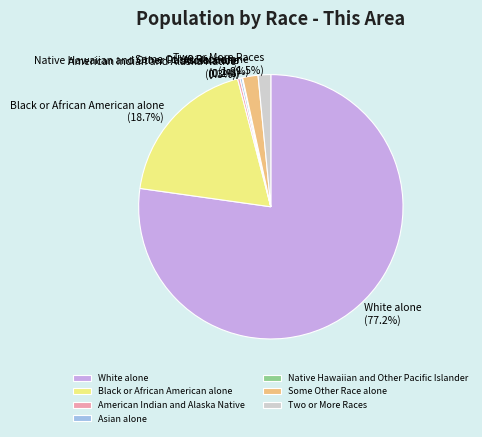

Between Two or More Races and White alone, which is larger?

White alone